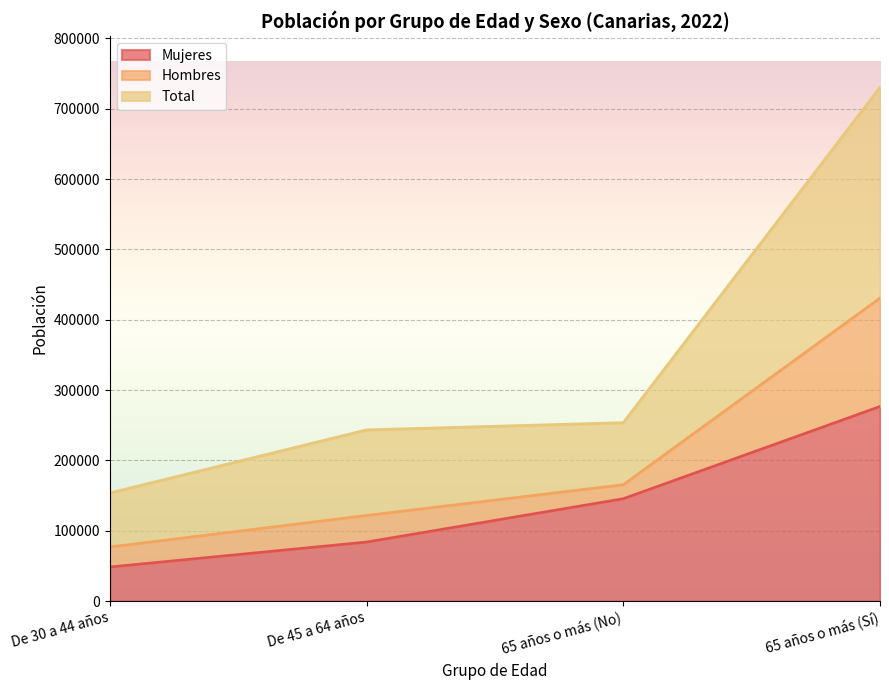

What position from the right is 65 años o más (No)?

2